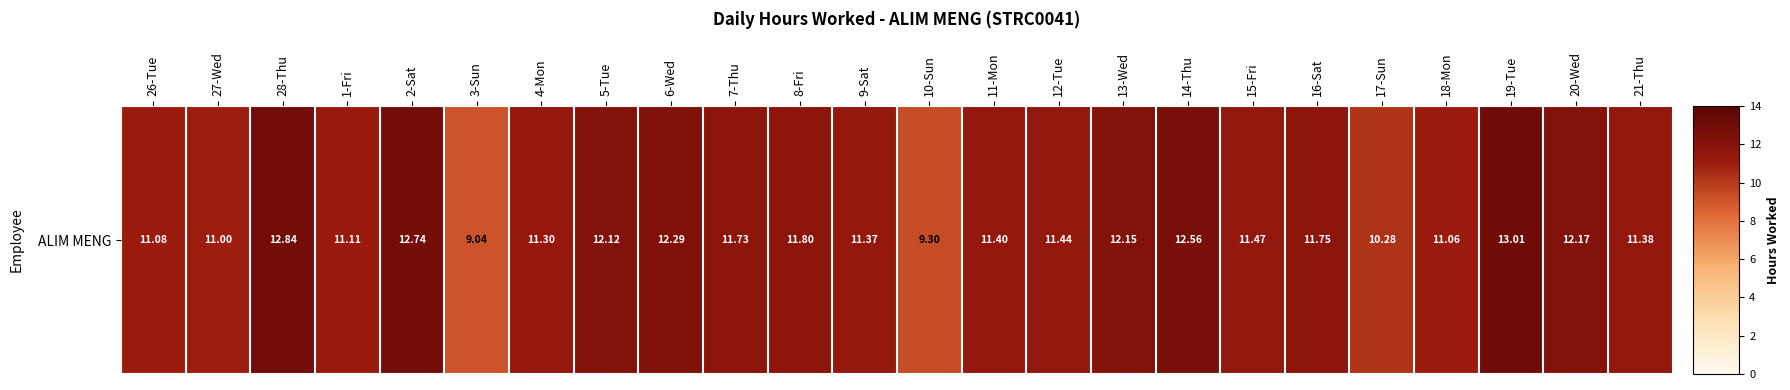

What is the difference between the maximum and second lowest values?

3.7